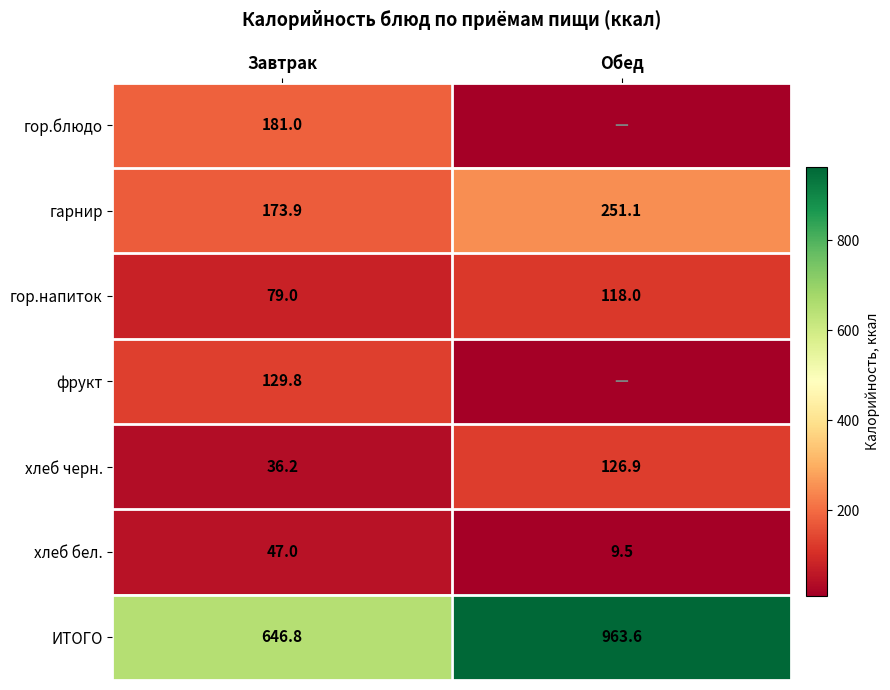

At Завтрак, list the series in order from largest to smallest.

ИТОГО, гор.блюдо, гарнир, фрукт, гор.напиток, хлеб бел., хлеб черн.